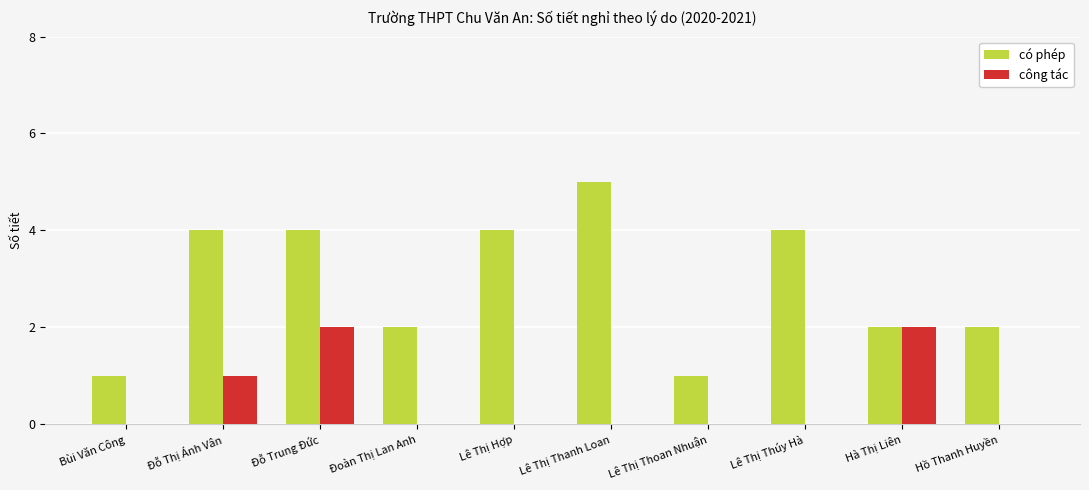

Which series has the widest spread of values?

có phép